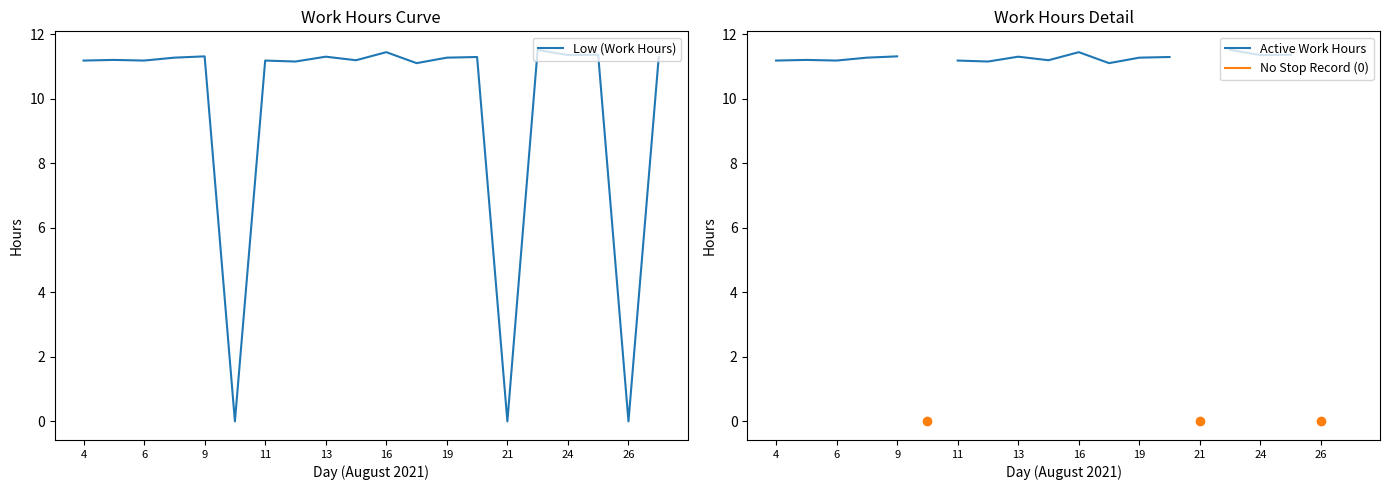

Is it true that Low (Work Hours) equals 17.2 at 11?

False